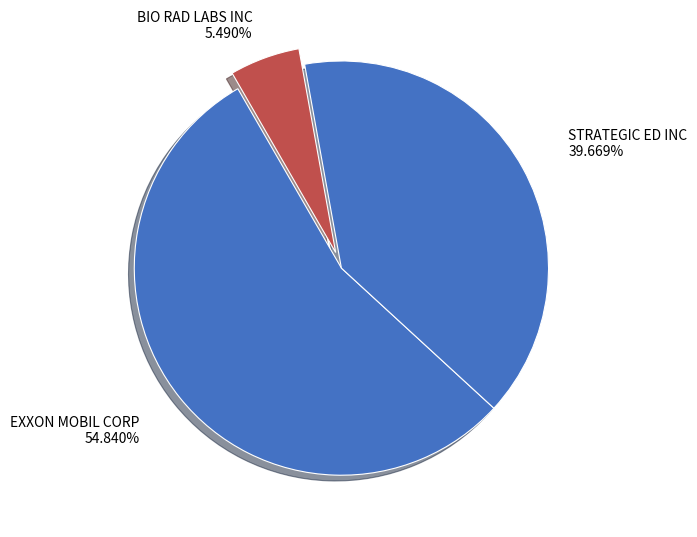

Combined, what portion of the pie is BIO RAD LABS INC and STRATEGIC ED INC?

45.2%